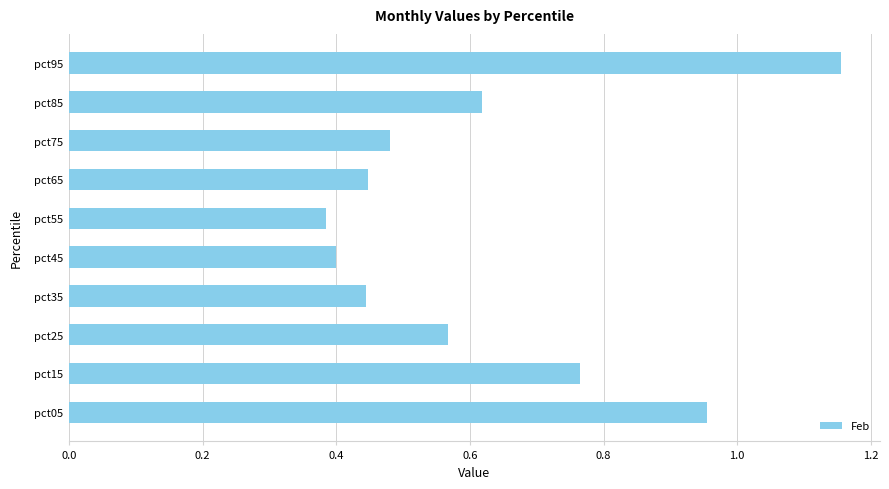

What is the change in value from pct75 to pct95?

+0.7